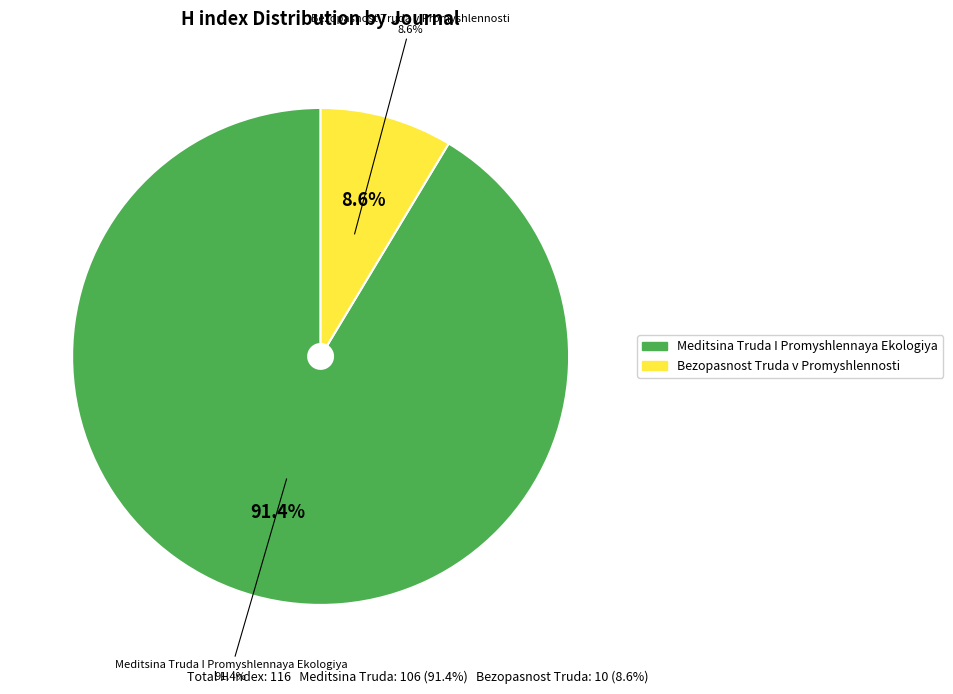

Combined, do Meditsina Truda I Promyshlennaya Ekologiya and Bezopasnost Truda v Promyshlennosti account for over 50%?

Yes